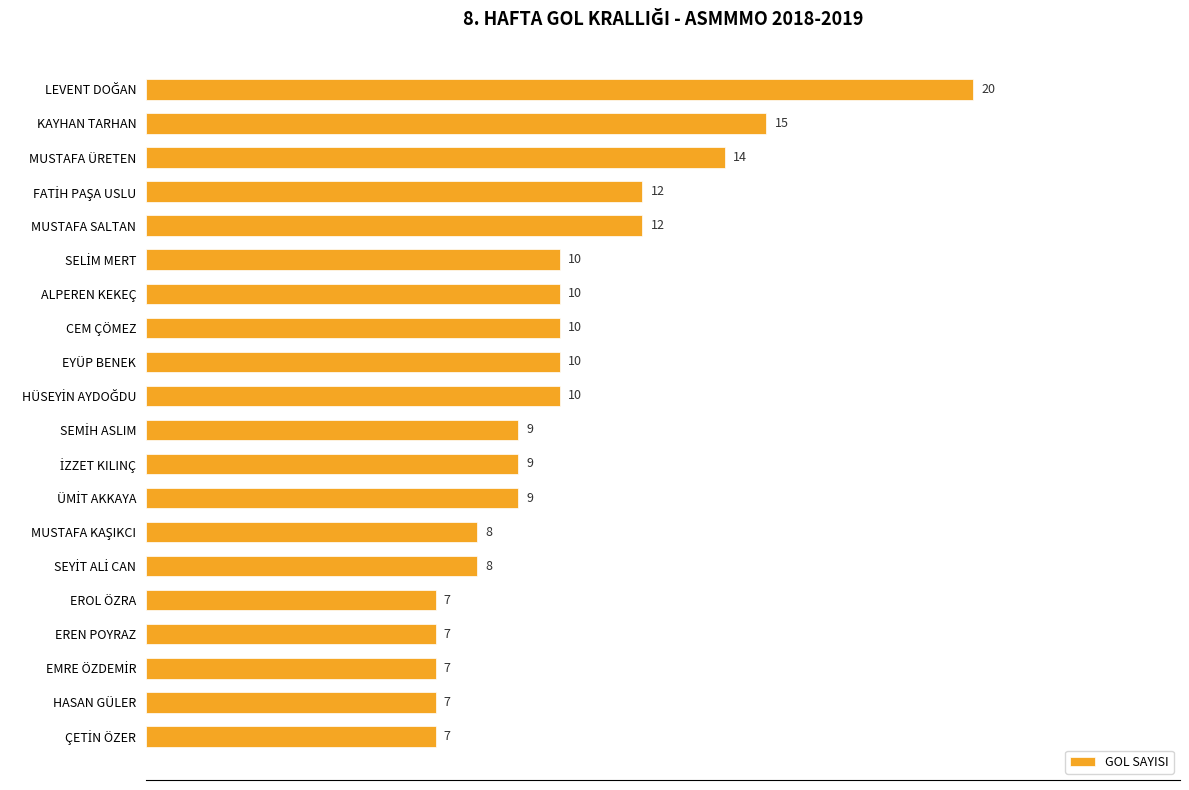

Which has a higher value, ALPEREN KEKEÇ or MUSTAFA ÜRETEN?

MUSTAFA ÜRETEN